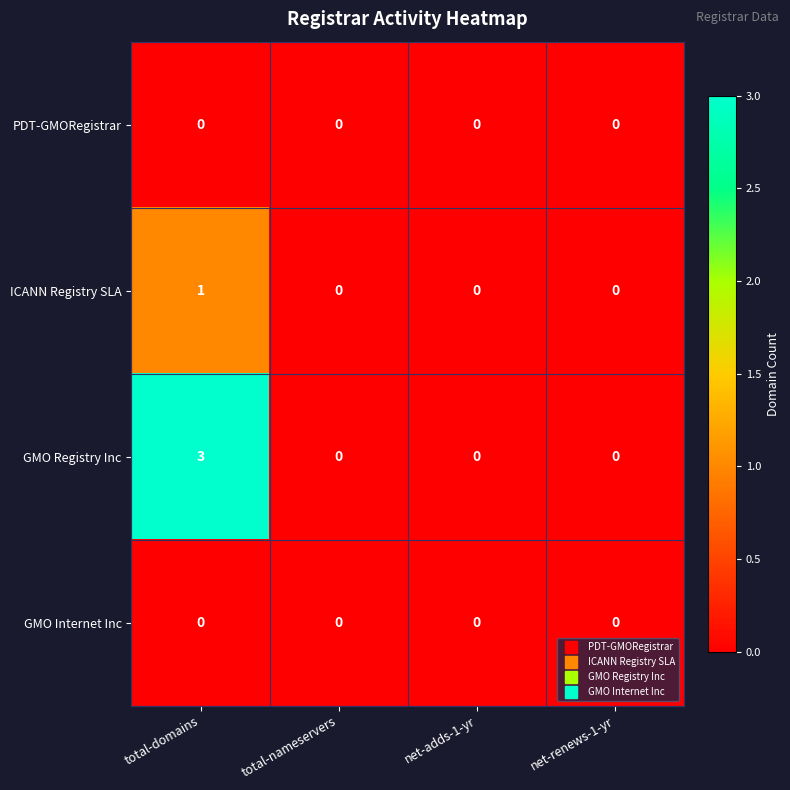

Is it true that PDT-GMORegistrar equals 0 at net-adds-1-yr?

True